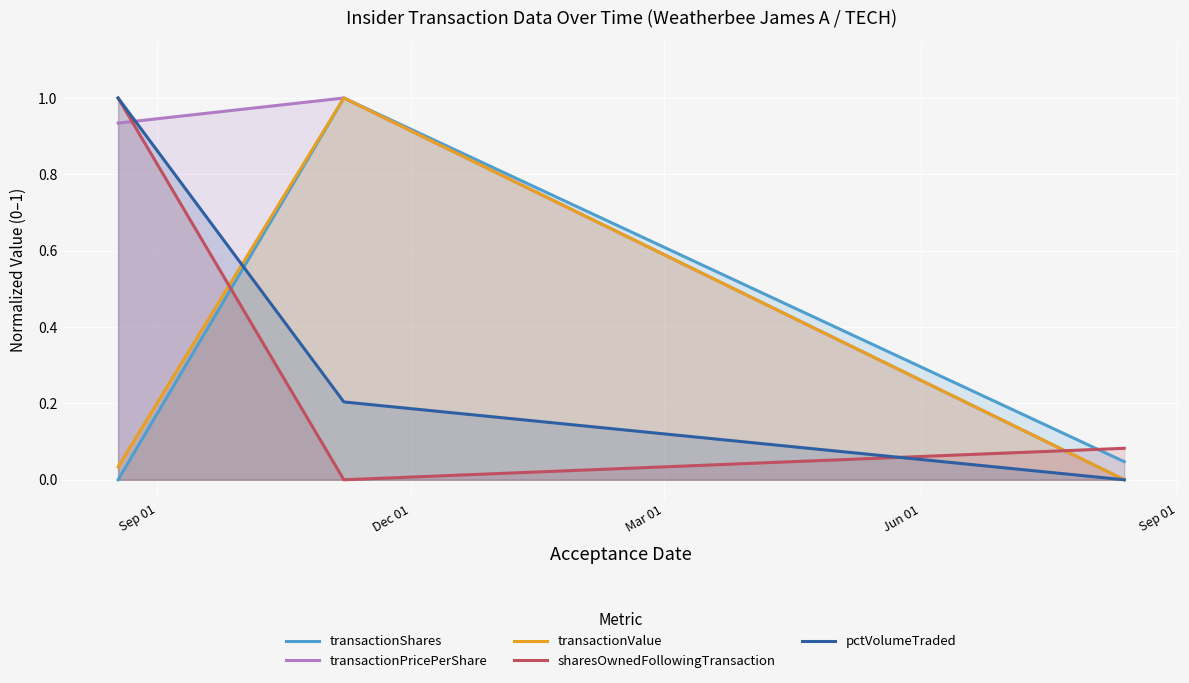

Which series has the largest total across all categories?

transactionPricePerShare